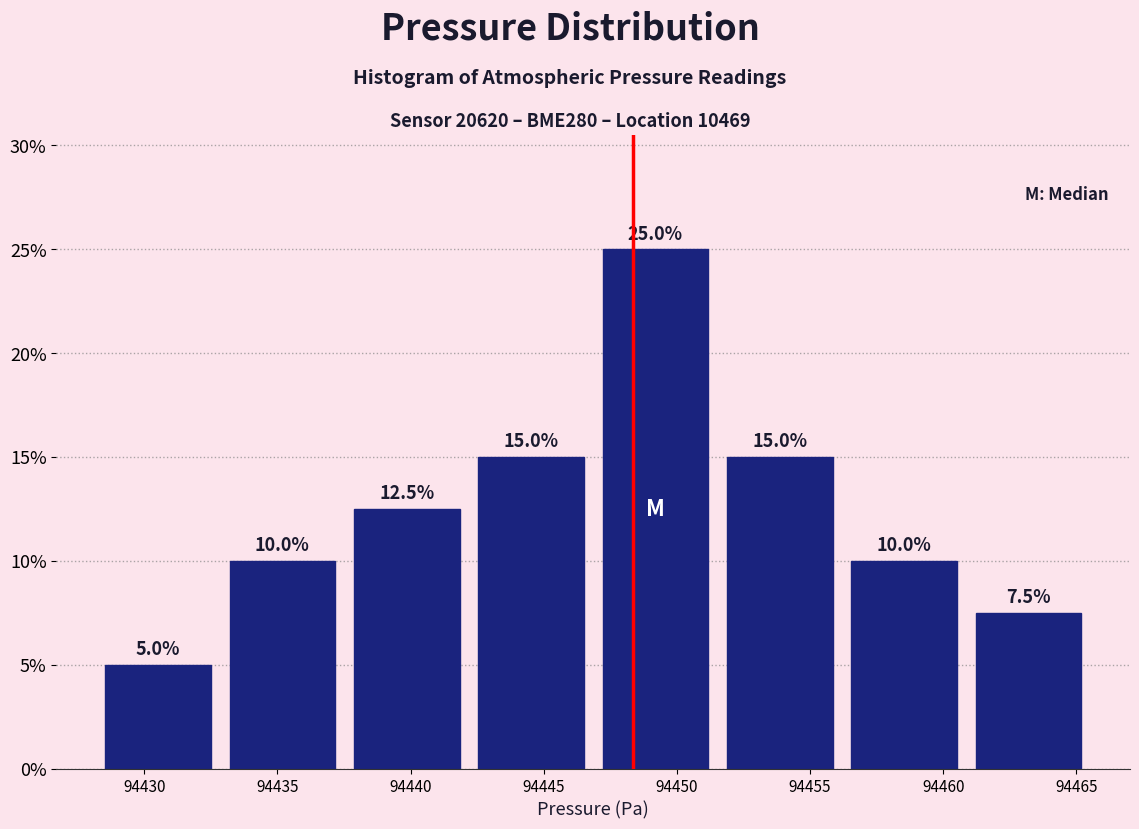

Reading left to right, list every bar in this chart as the range it spans on the x-axis followed by its height. The bar edges are not printed on the chart, so give them approximately, as read against the axis.

94428.0 to 94433.0: 5.0
94433.0 to 94437.5: 10.0
94437.5 to 94442.0: 12.5
94442.0 to 94447.0: 15.0
94447.0 to 94451.5: 25.0
94451.5 to 94456.0: 15.0
94456.0 to 94461.0: 10.0
94461.0 to 94465.5: 7.5